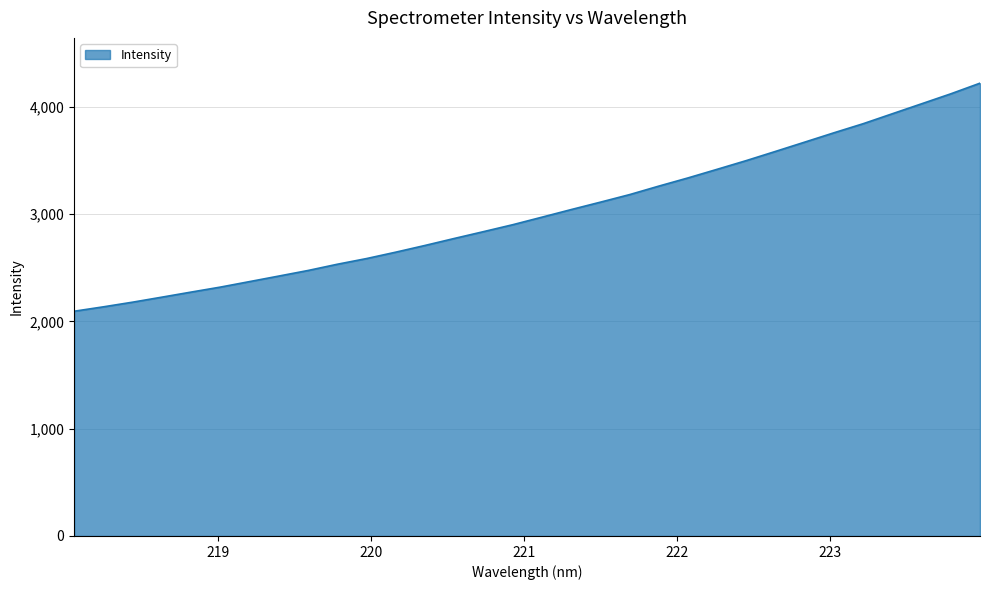

What is the difference between the maximum and minimum values?

2126.6